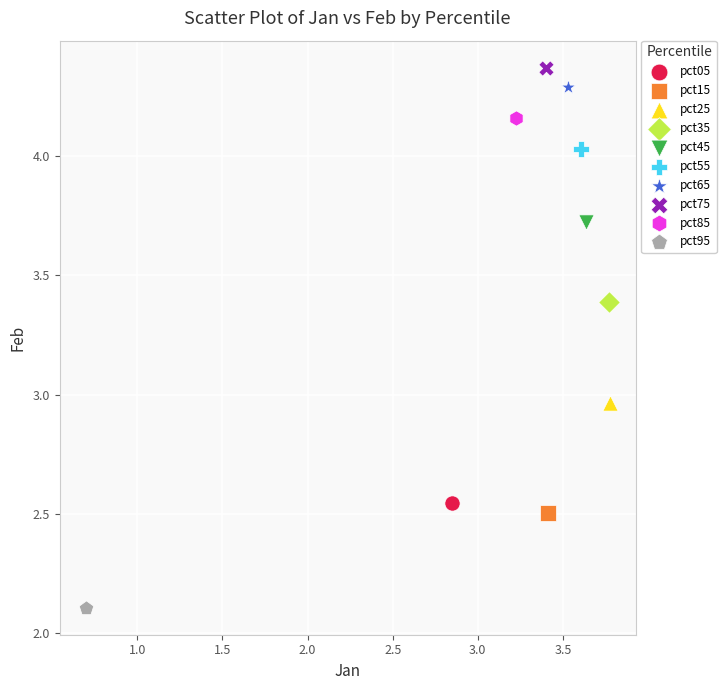

Which series reaches the maximum Y coordinate?

pct75